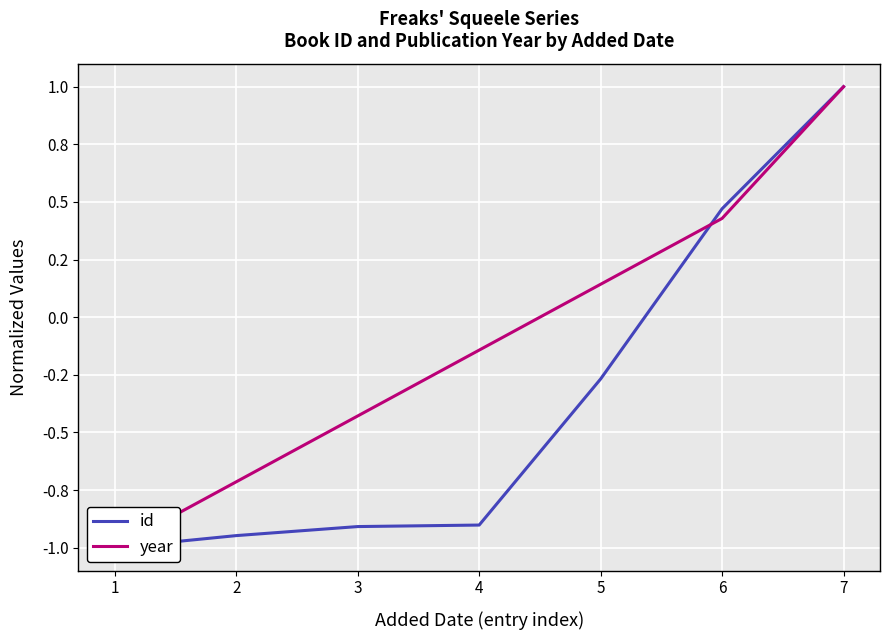

Rank the categories by year value from highest to lowest.

7, 6, 5, 4, 3, 2, 1